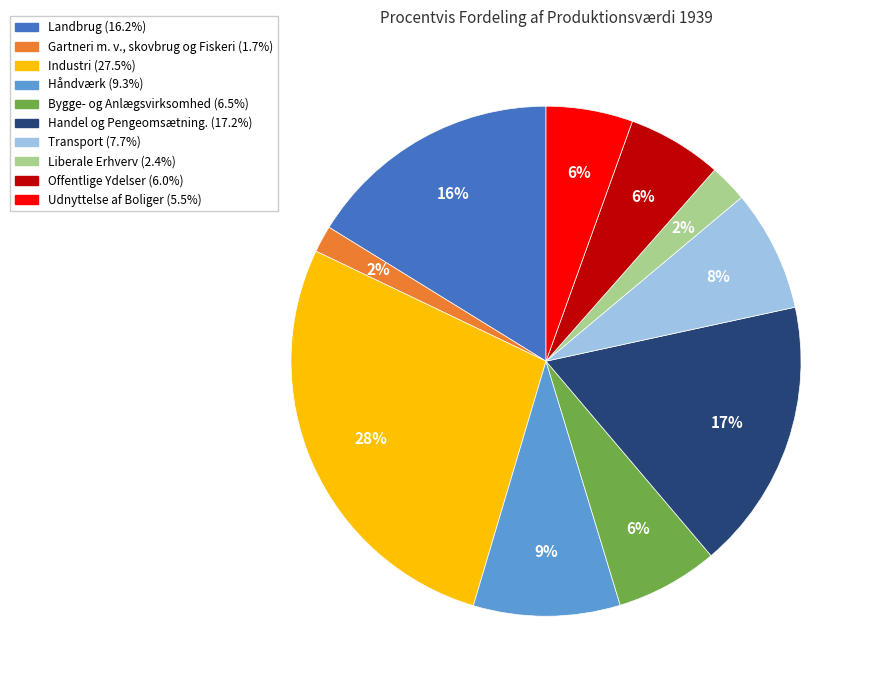

To the nearest percent, what percentage of the pie is Liberale Erhverv?

2%